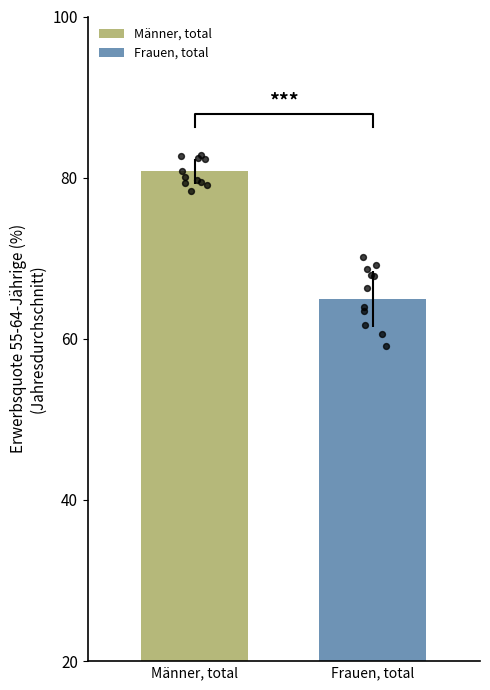

What are all the series names shown in the legend?

Männer, total, Frauen, total